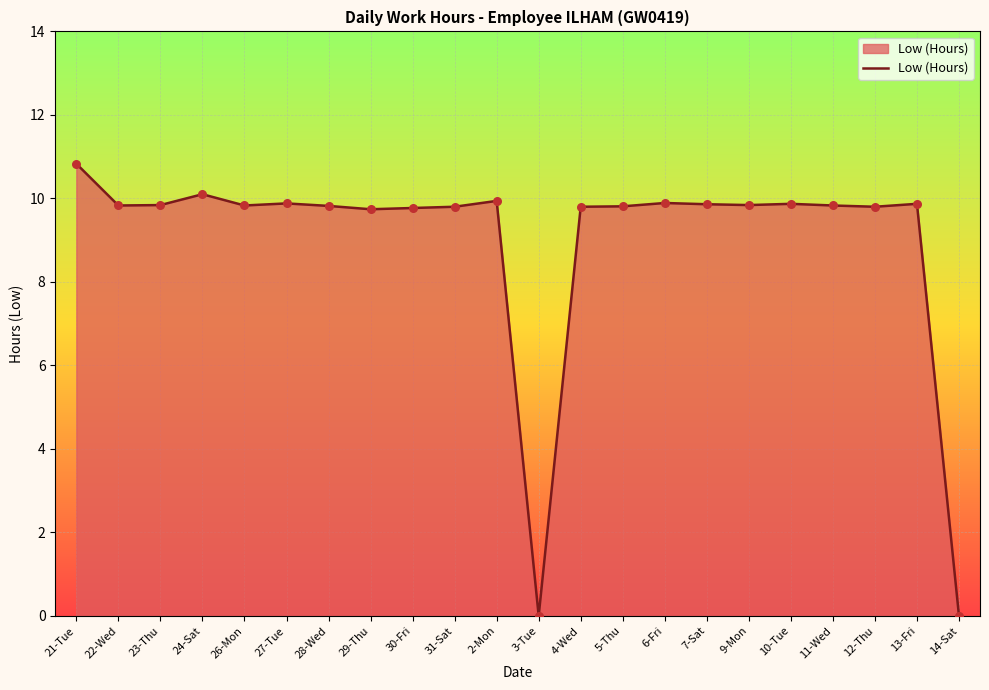

What is the ratio of the value at 27-Tue to the value at 31-Sat?

1.0